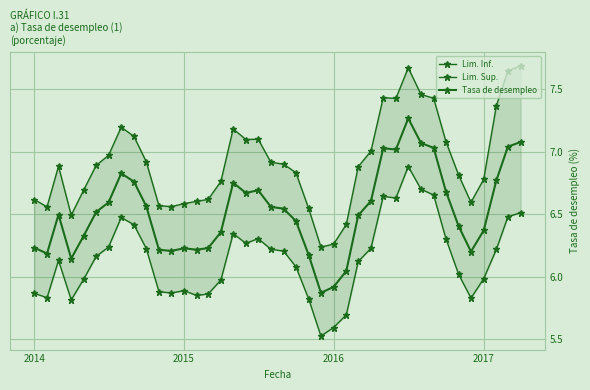

What is the average value of the Tasa de desempleo series?

6.5